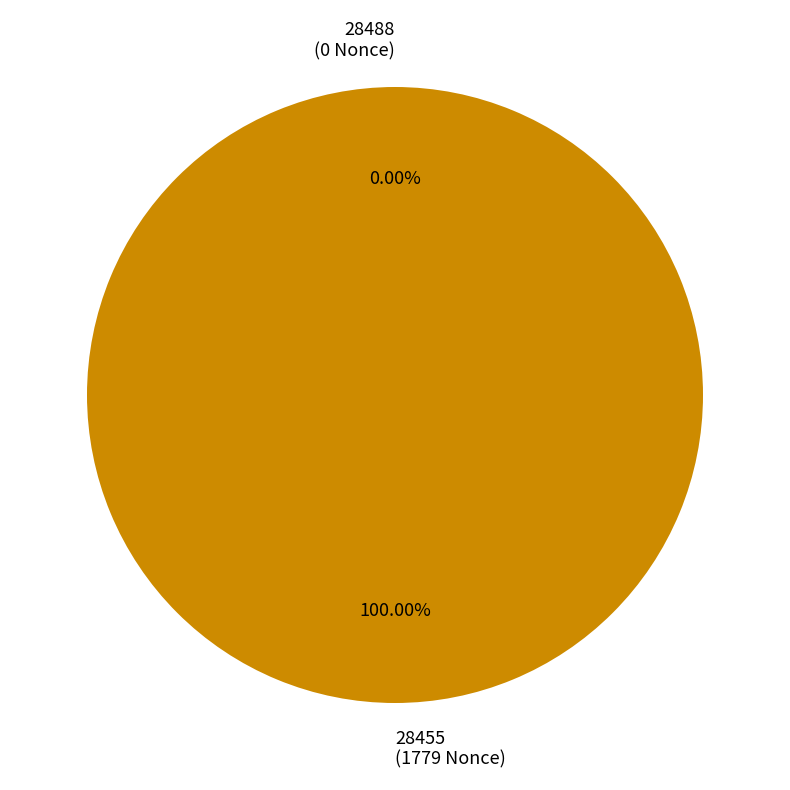

Does 28455 represent more than half of the total?

Yes